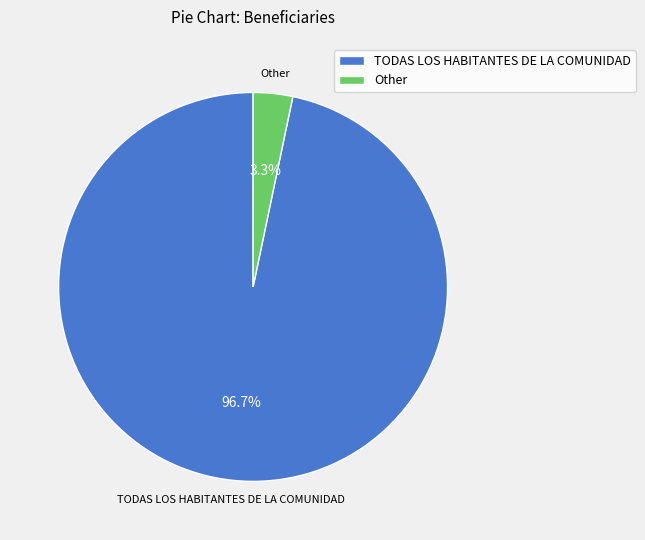

How many segments does this pie chart have?

2